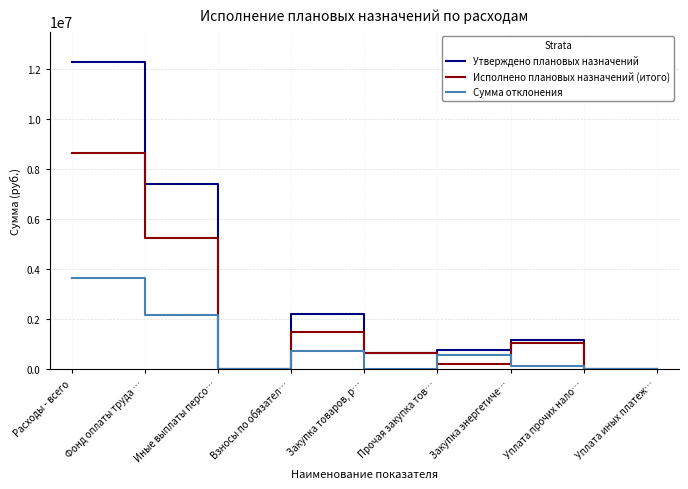

Where is Утверждено плановых назначений nearest to the value 6138649?

Фонд оплаты труда …